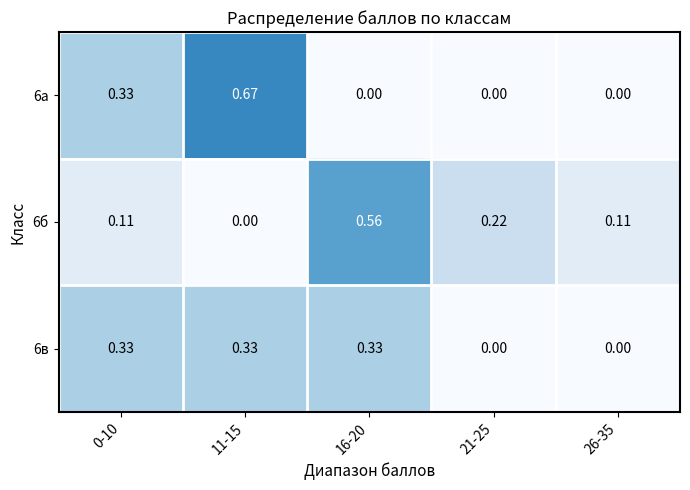

Is the value of 6б at 0-10 greater than the value of 6а at 16-20?

Yes